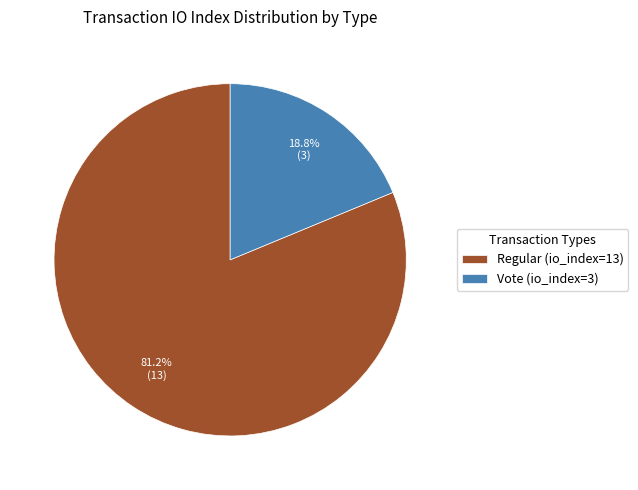

Which slice is the smallest?

Vote (io_index=3)